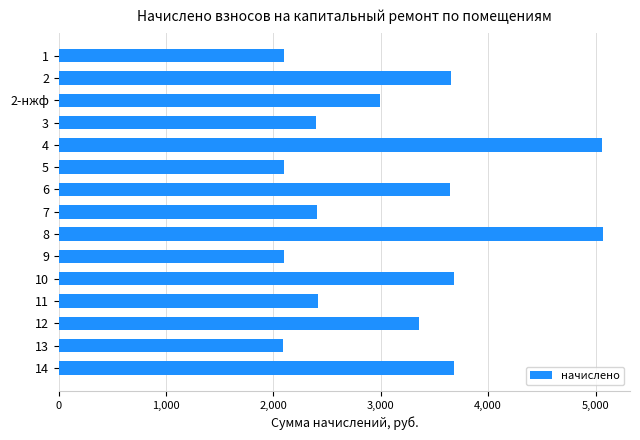

Is it true that the value at 4 is 5058.0?

True